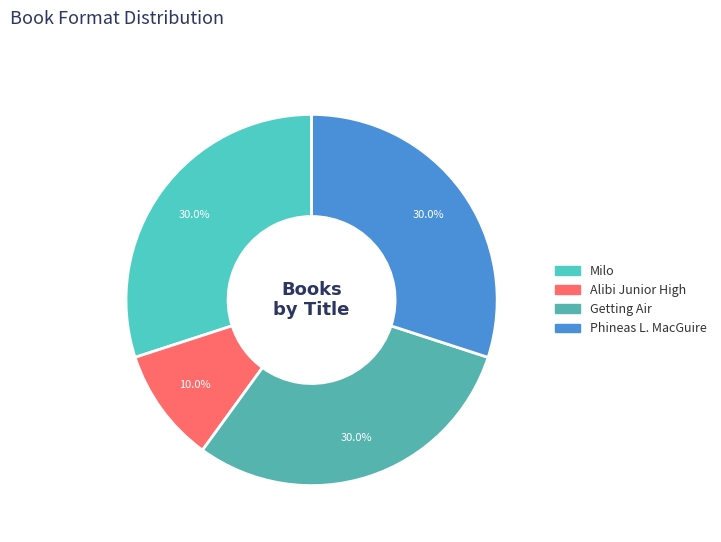

Count the number of slices in the pie.

4